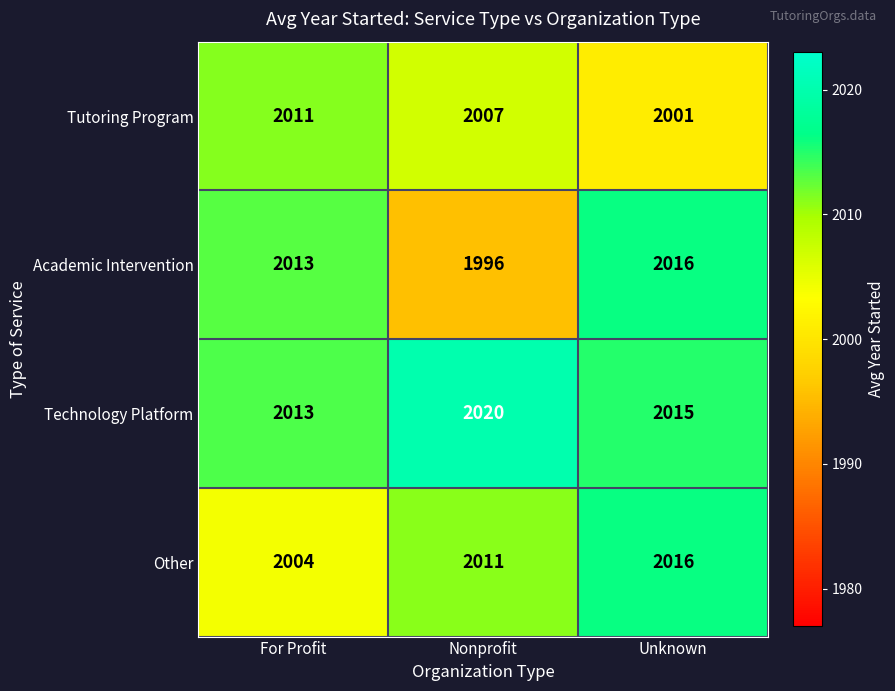

Reading left to right, what are all the values shown in this chart?

Tutoring Program: 2011	2007	2001
Academic Intervention: 2013	1996	2016
Technology Platform: 2013	2020	2015
Other: 2004	2011	2016